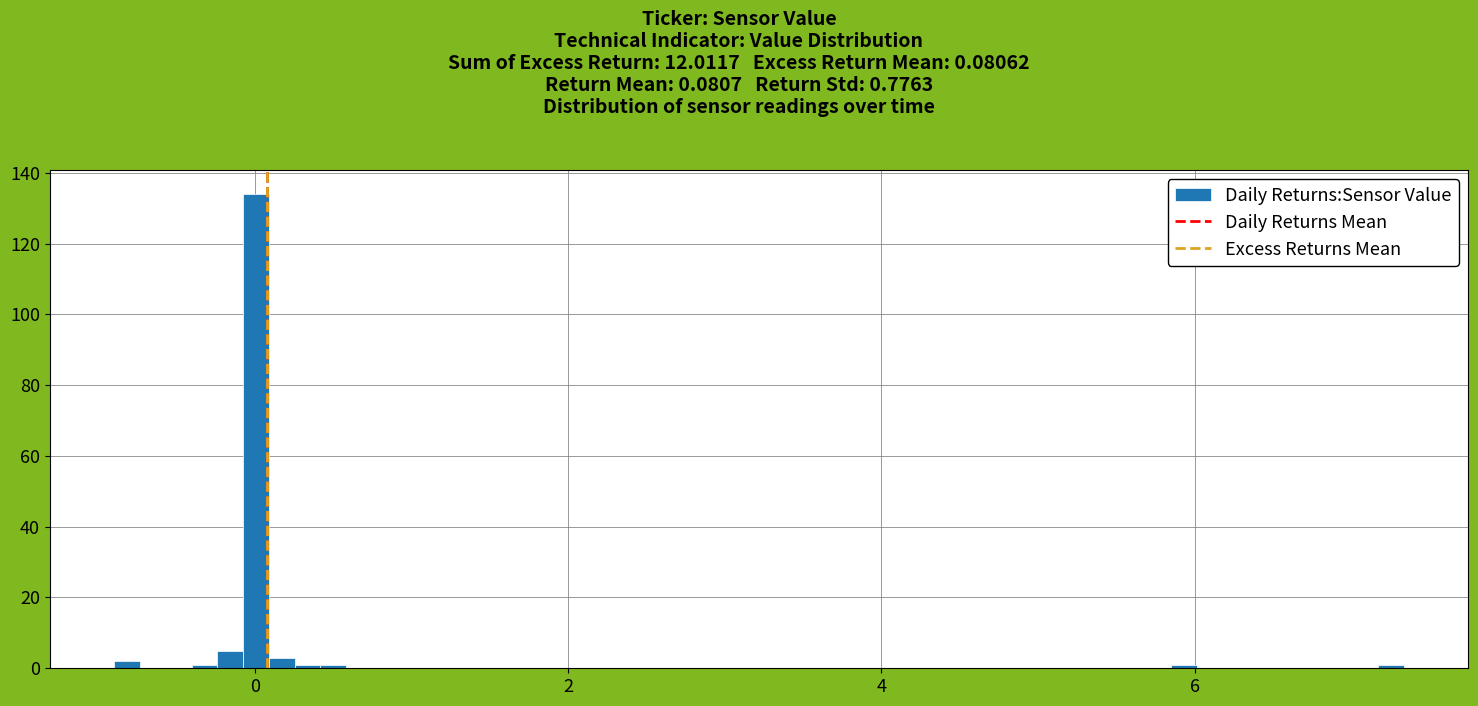

Around what value on the x-axis is the tallest bar? Give the approximate position of its centre, as read against the axis.

0.0